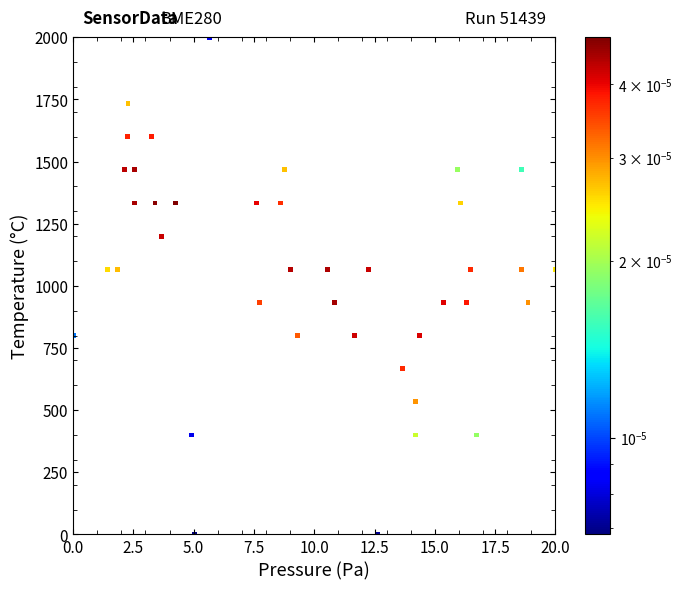

What is the range of X values (max minus min)?

20.0